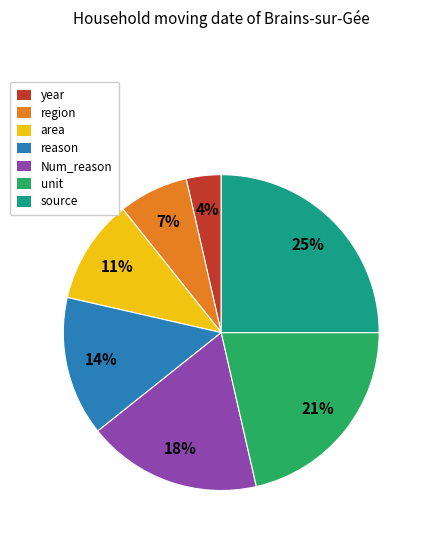

To the nearest percent, what percentage of the pie is source?

25%